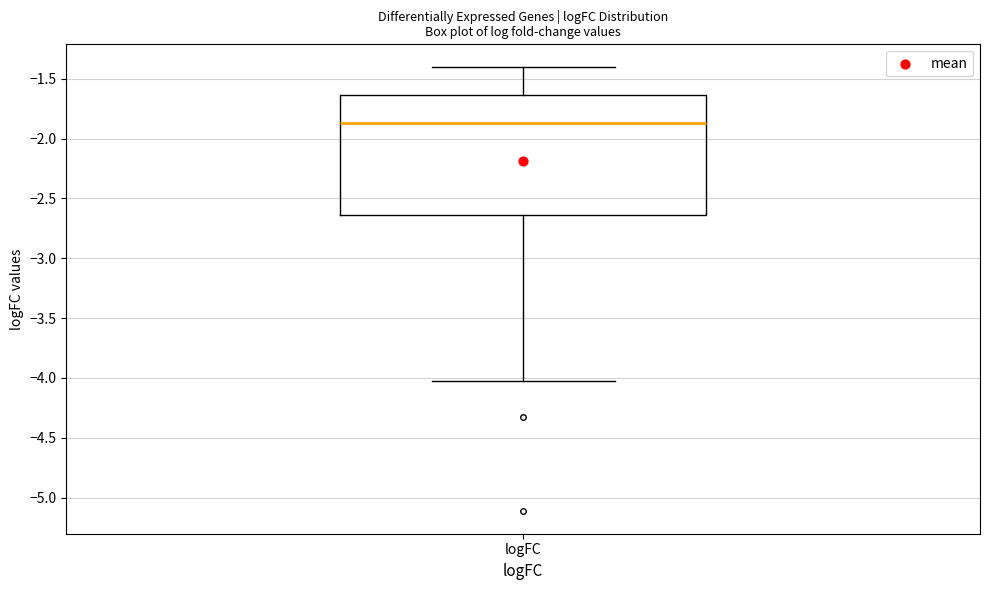

Read this box plot against the y-axis: the position of the median line, the range covered by the box, and the ends of both whiskers. The values are not printed on the chart, so give them approximately, as read against the axis.

median -1.85, box -2.65 to -1.65, whiskers -4.05 to -1.40